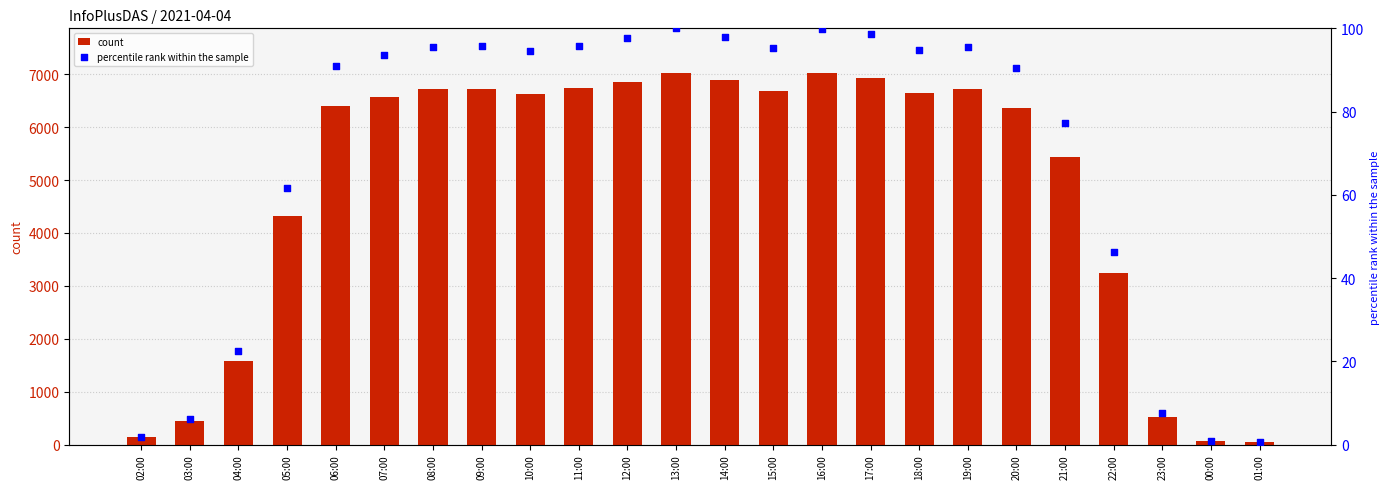

Which series has the widest spread of Y values?

count